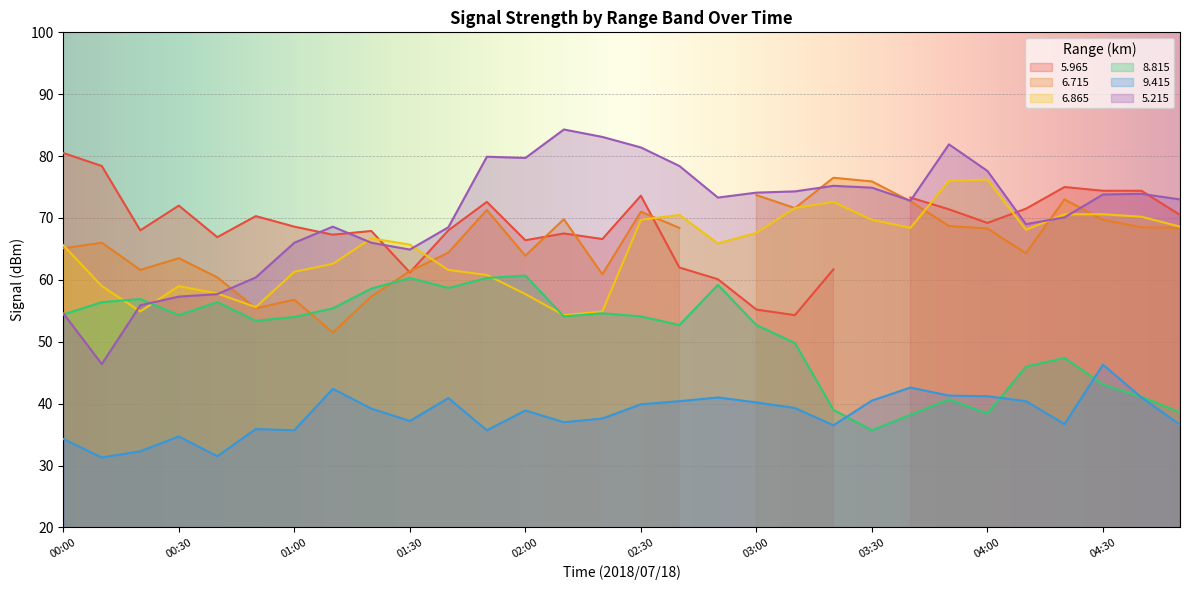

Is it true that 5.215 equals 18.8 at 02:30?

False